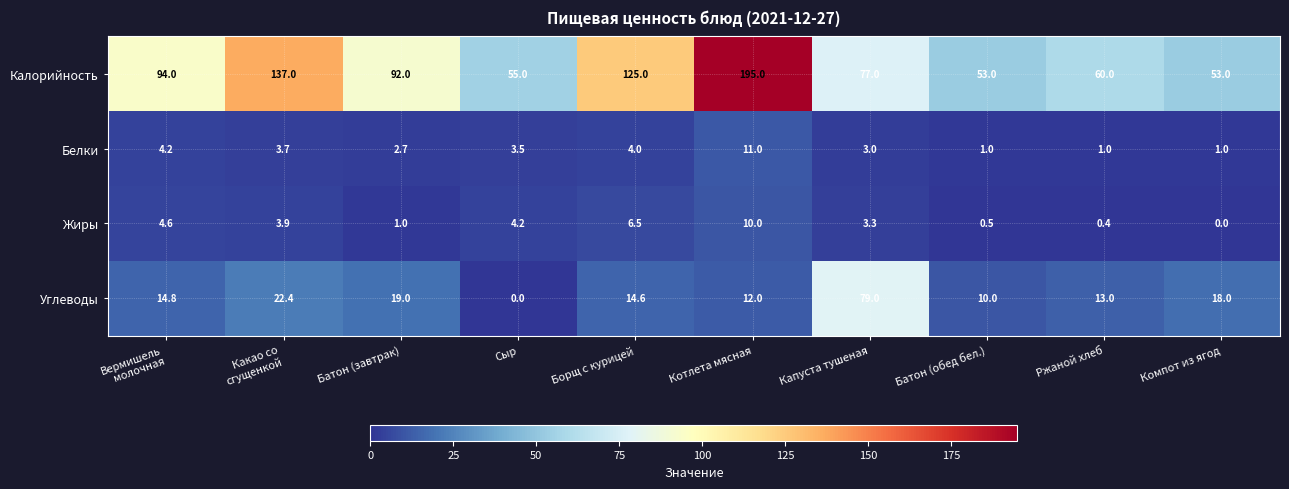

What is the maximum value shown in the chart?

195.0